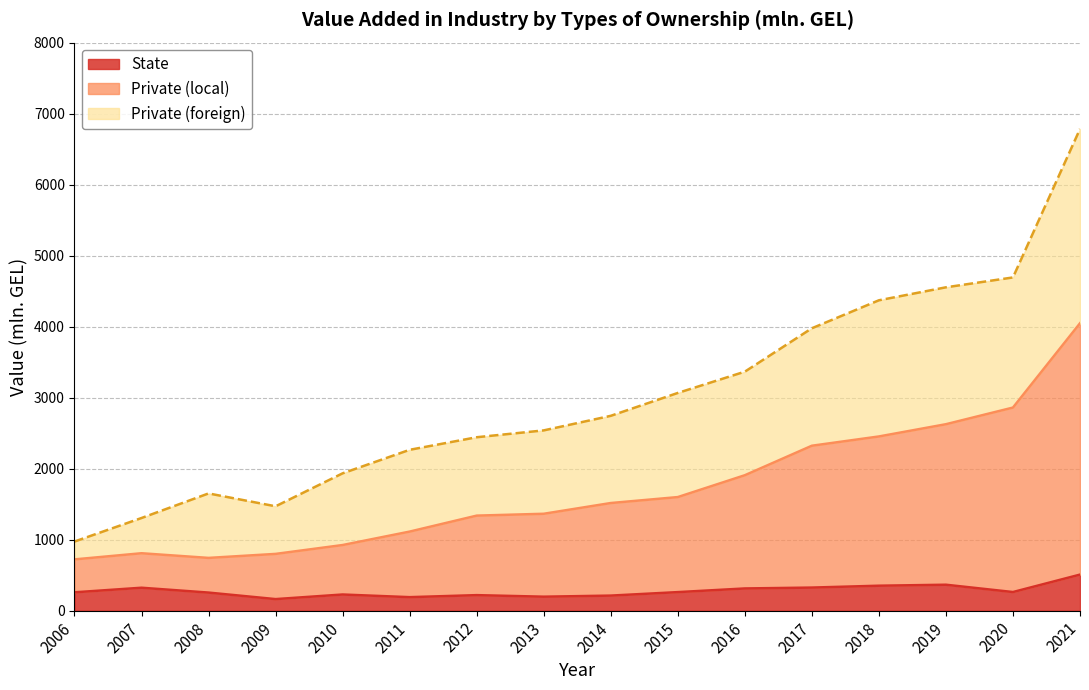

The State series shows 351.4 at 2018. True or false?

True